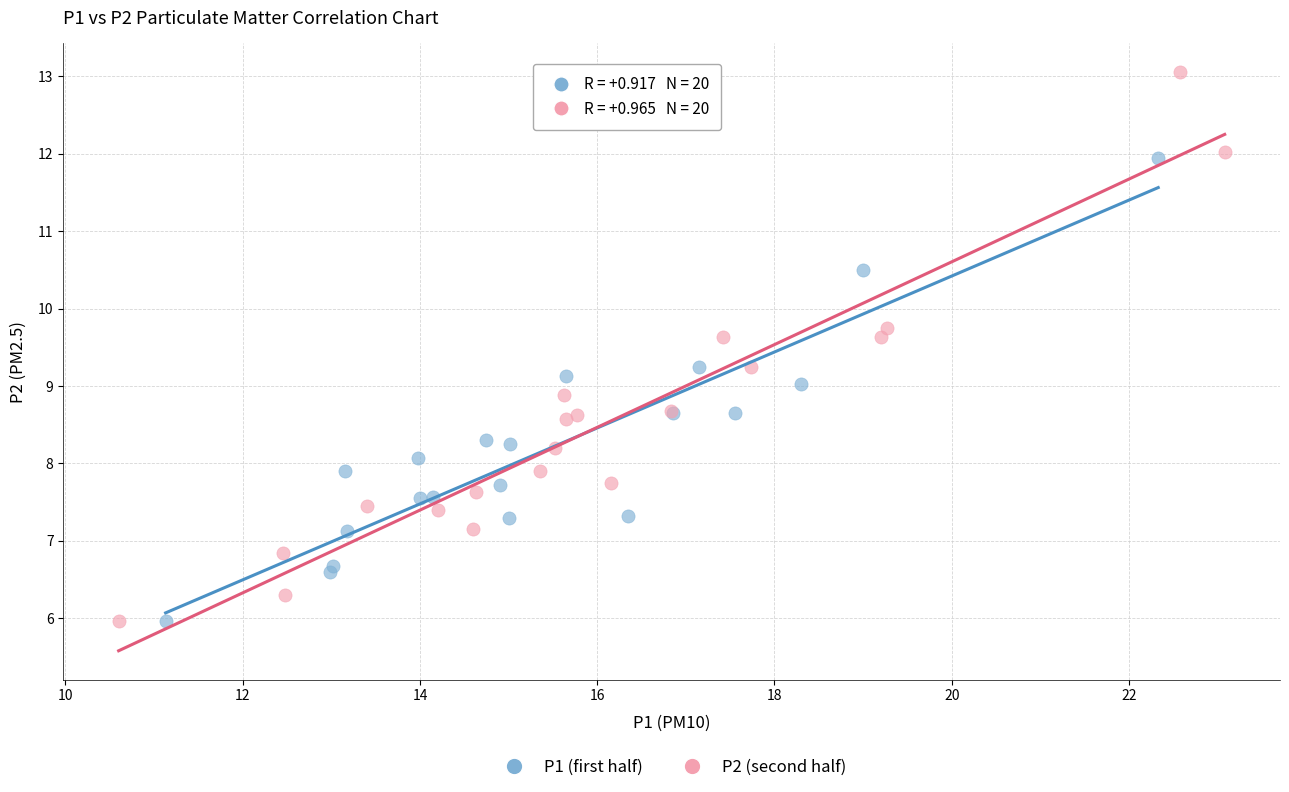

Which series has the largest Y range (max minus min)?

P2 (second half)